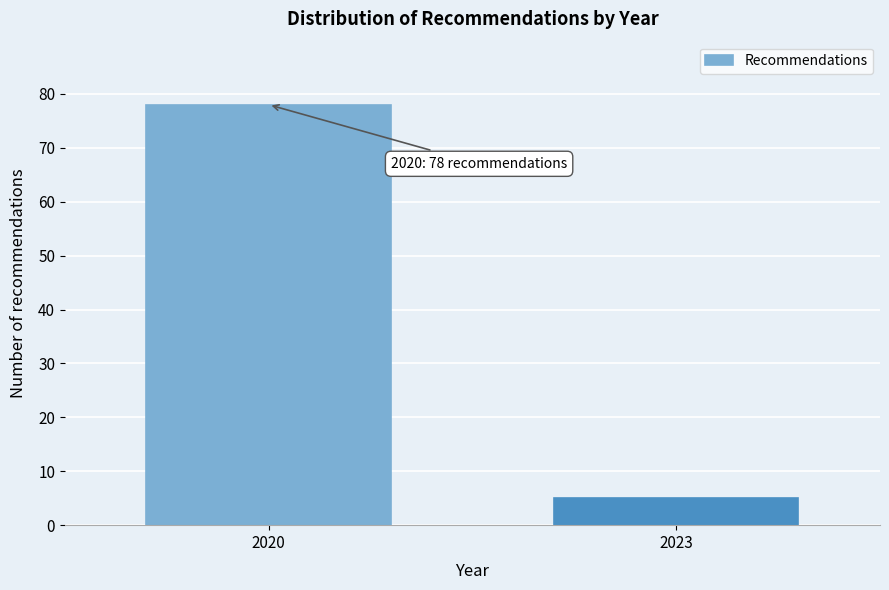

Reading right to left, what are all the values shown in this chart?

5	78